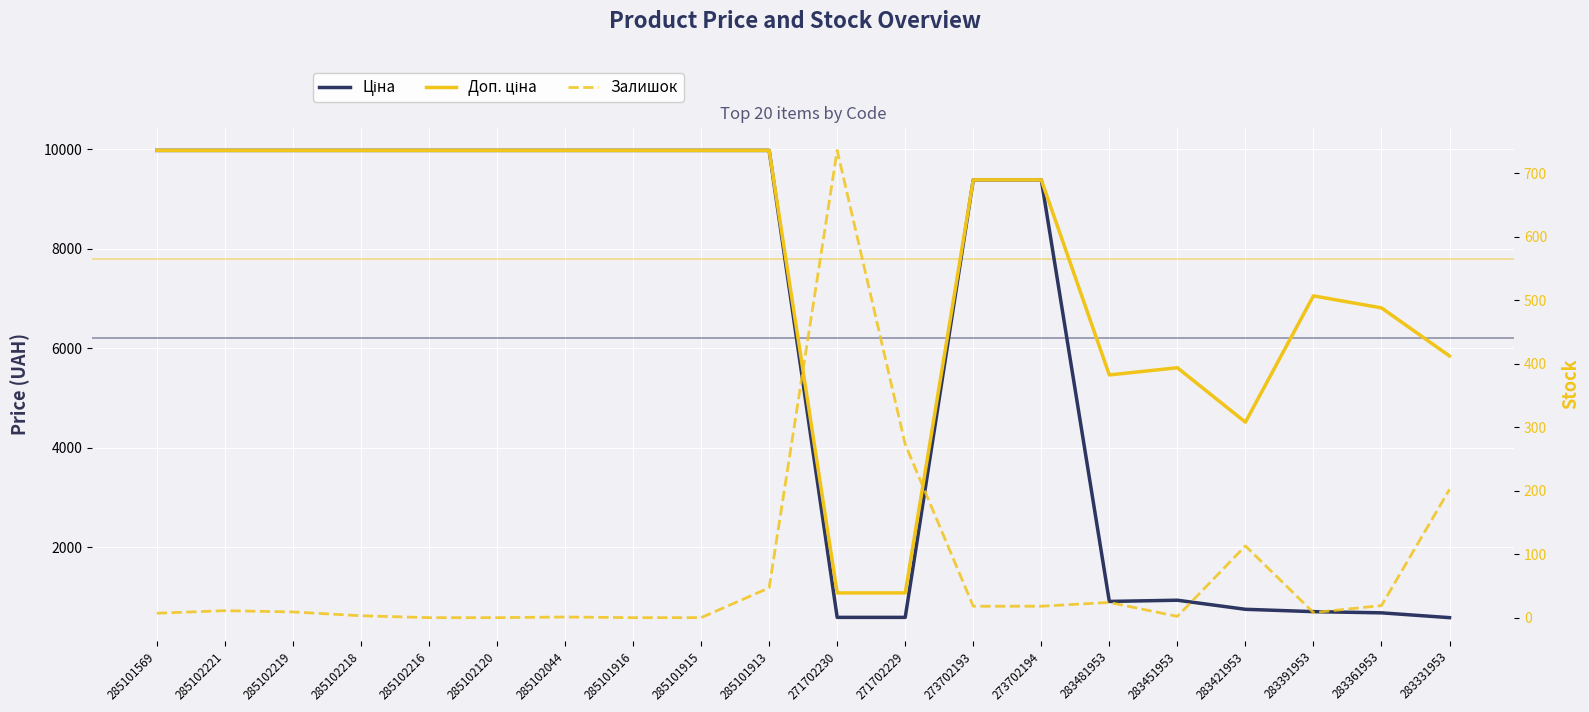

Reading left to right, what are all the values shown in this chart?

Ціна: 285101569=9975.0	285102221=9975.0	285102219=9975.0	285102218=9975.0	285102216=9975.0	285102120=9975.0	285102044=9975.0	285101916=9975.0	285101915=9975.0	285101913=9975.0	271702230=589.9	271702229=589.9	273702193=9384.0	273702194=9384.0	283481953=910.4	283451953=934.5	283421953=752.2	283391953=705.1	283361953=681.0	283331953=584.4
Доп. ціна: 285101569=9975.0	285102221=9975.0	285102219=9975.0	285102218=9975.0	285102216=9975.0	285102120=9975.0	285102044=9975.0	285101916=9975.0	285101915=9975.0	285101913=9975.0	271702230=1081.7	271702229=1081.7	273702193=9384.0	273702194=9384.0	283481953=5462.3	283451953=5607.2	283421953=4513.3	283391953=7051.3	283361953=6809.8	283331953=5843.9
Залишок: 285101569=7.0	285102221=11.0	285102219=9.0	285102218=3.0	285102216=0.0	285102120=0.0	285102044=1.0	285101916=0.0	285101915=0.0	285101913=47.0	271702230=736.0	271702229=273.0	273702193=18.0	273702194=18.0	283481953=24.0	283451953=2.0	283421953=113.0	283391953=8.0	283361953=19.0	283331953=202.0